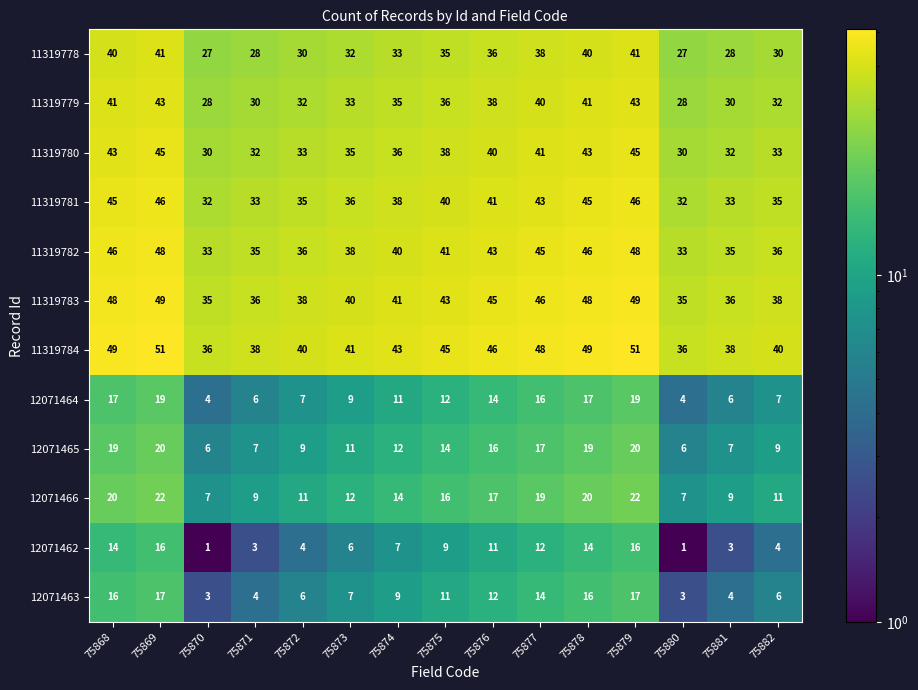

How many series are shown in this chart?

12